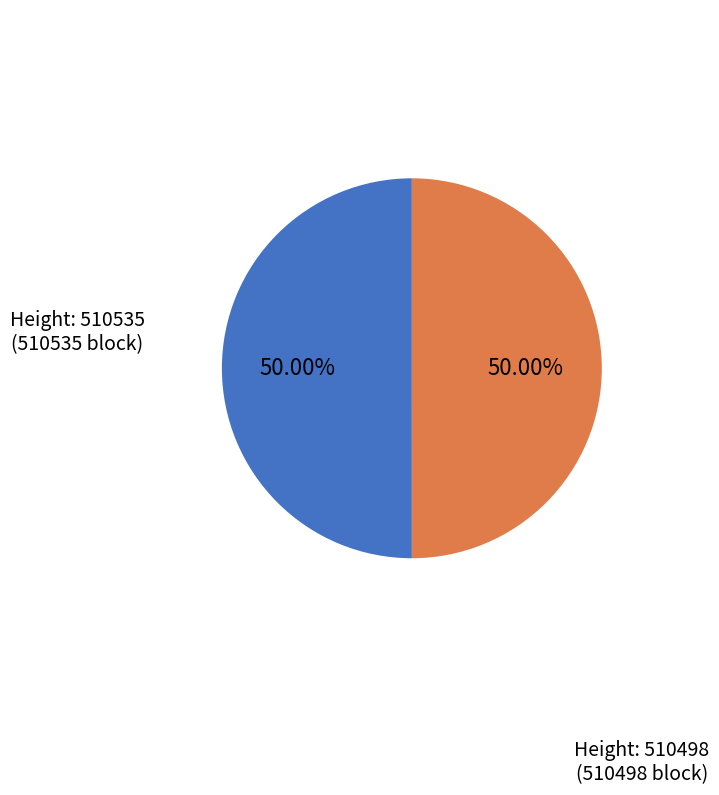

Is the sum of Height: 510535 (510535 block) and Height: 510498 (510498 block) greater than half?

Yes